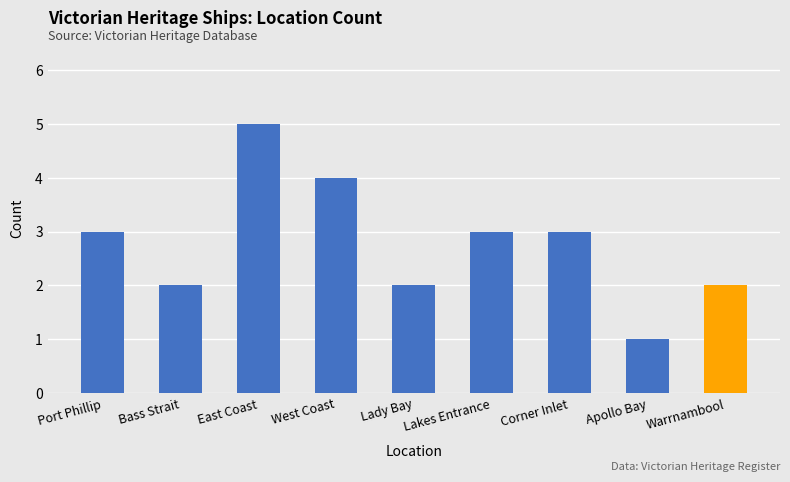

What position from the left is East Coast?

3